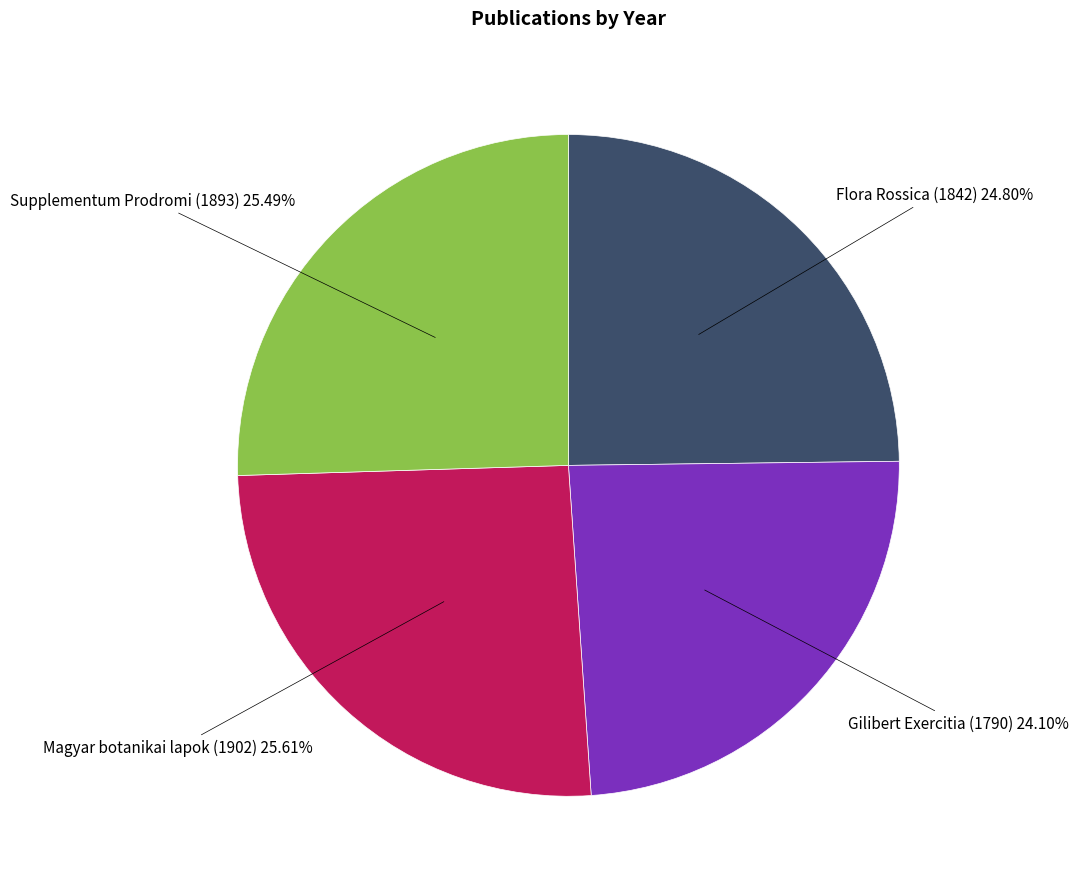

To the nearest percent, what is the combined percentage of Gilibert Exercitia (1790) and Supplementum Prodromi (1893)?

50%